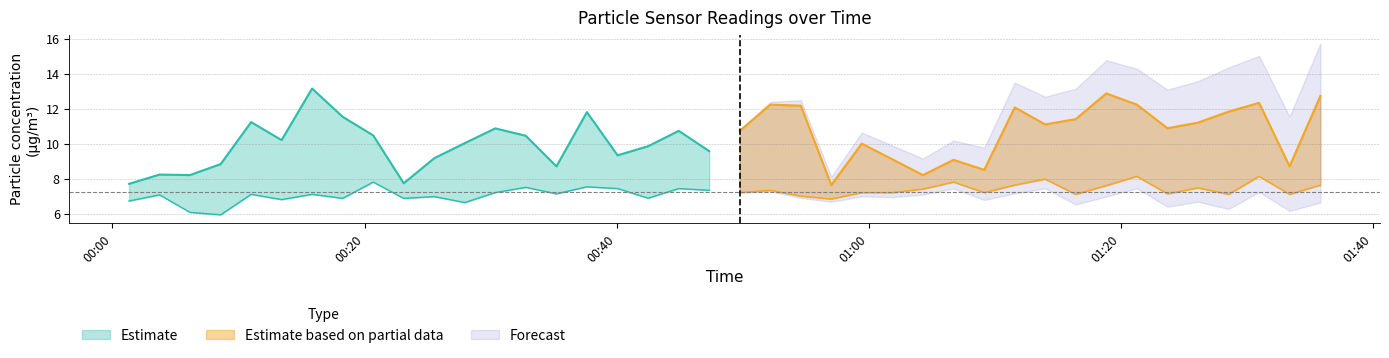

True or false: SDS_P2 has a value of 2.0 at 0.

False